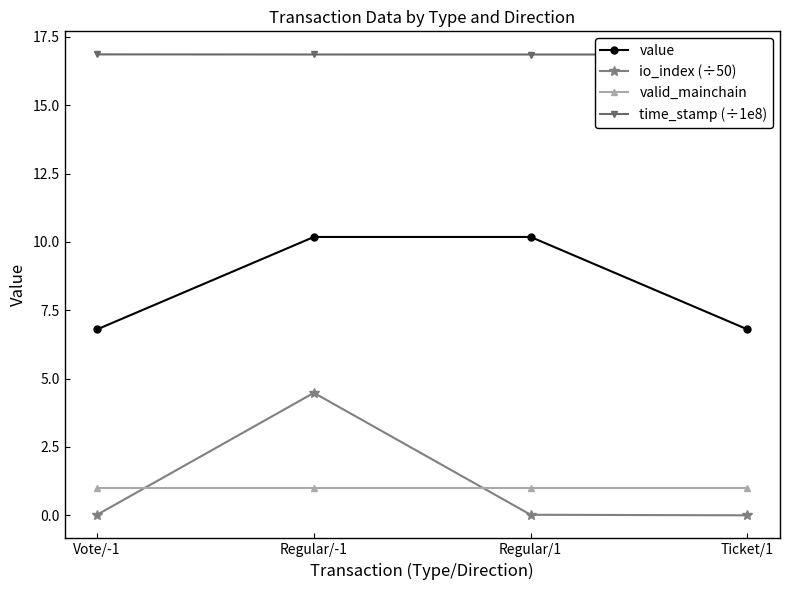

At how many categories does at least one series exceed 10?

4